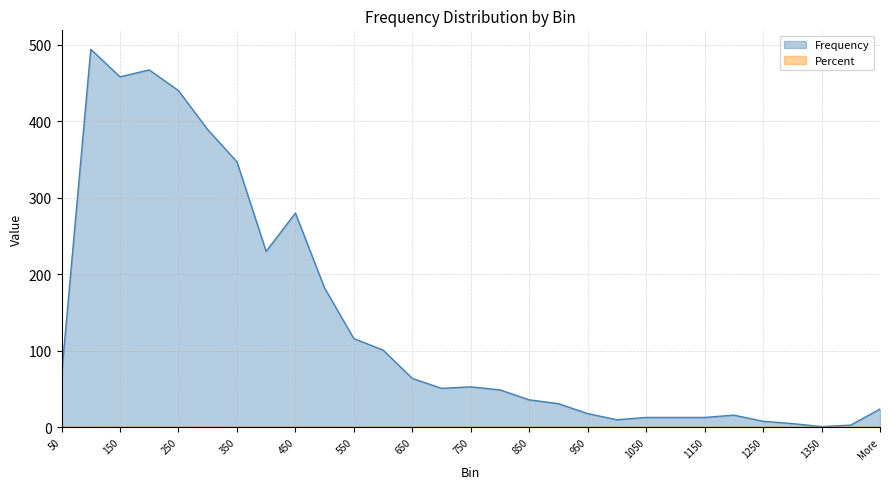

True or false: Percent and Frequency cross at least once.

False